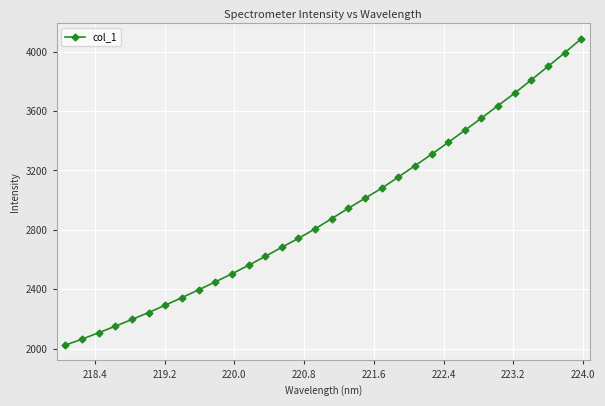

True or false: there are more than 2 points higher than both neighbors.

False